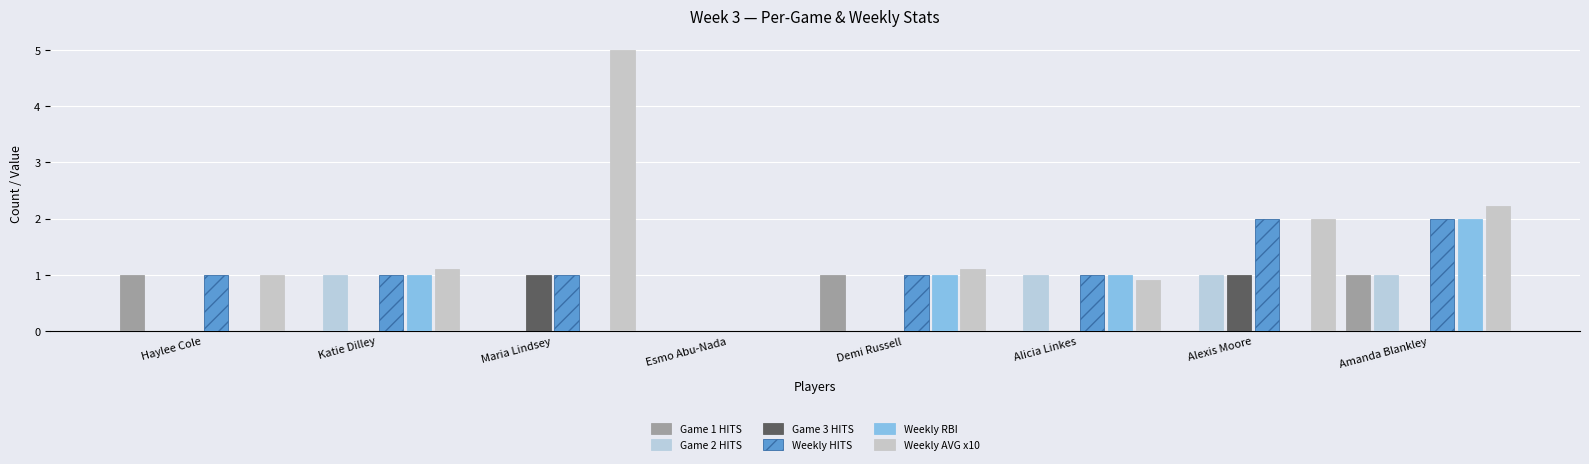

What is the total value across all series at Alexis Moore?

6.0